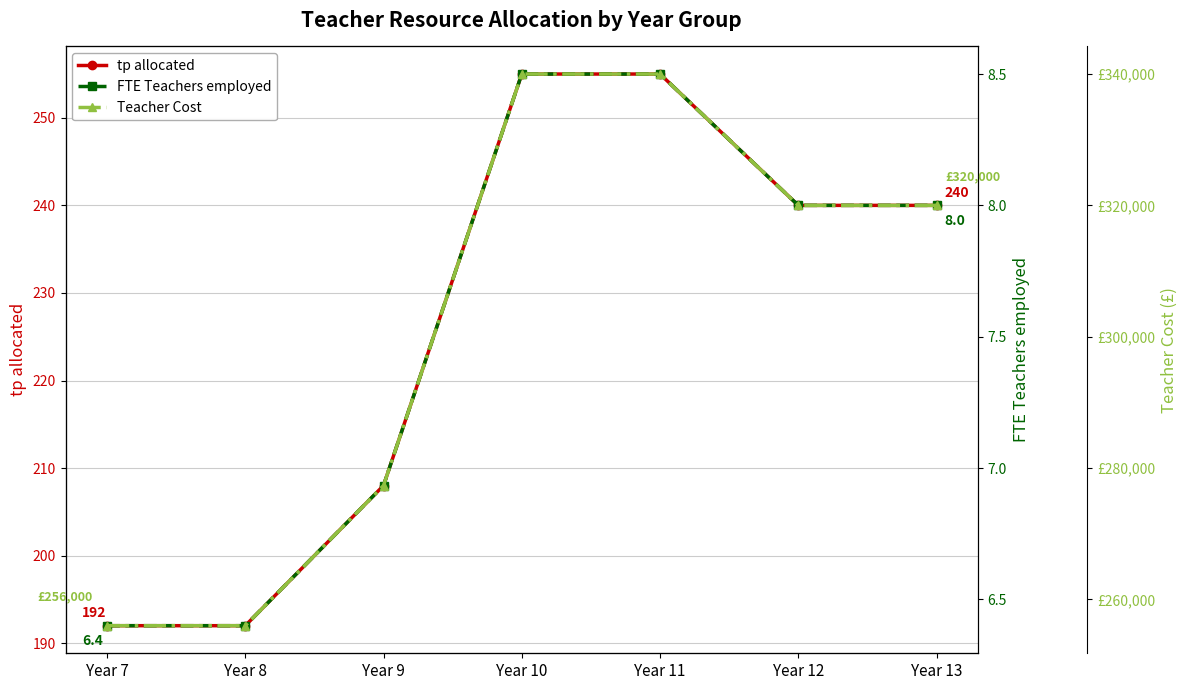

Which has a higher value, Year 10 or Year 7?

Year 10